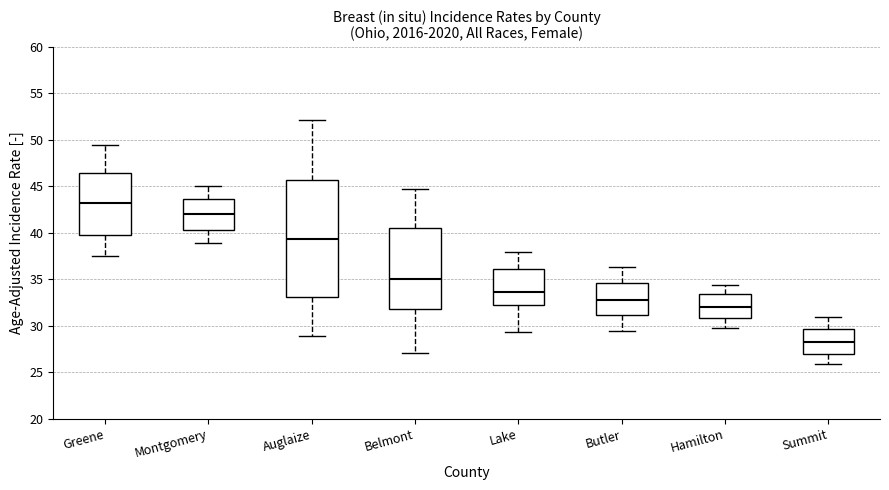

Reading left to right, transcribe this box plot: for each box, give where its median line is, the range the box spans, and where its two whiskers end, as read against the y-axis. The values are not printed on the chart, so give them approximately, as read against the axis.

Greene: median 43.0, box 40.0 to 46.5, whiskers 37.5 to 49.5
Montgomery: median 42.0, box 40.5 to 43.5, whiskers 39.0 to 45.0
Auglaize: median 39.5, box 33.0 to 45.5, whiskers 29.0 to 52.0
Belmont: median 35.0, box 32.0 to 40.5, whiskers 27.0 to 44.5
Lake: median 33.5, box 32.0 to 36.0, whiskers 29.5 to 38.0
Butler: median 33.0, box 31.0 to 34.5, whiskers 29.5 to 36.5
Hamilton: median 32.0, box 31.0 to 33.5, whiskers 29.5 to 34.5
Summit: median 28.5, box 27.0 to 29.5, whiskers 26.0 to 31.0